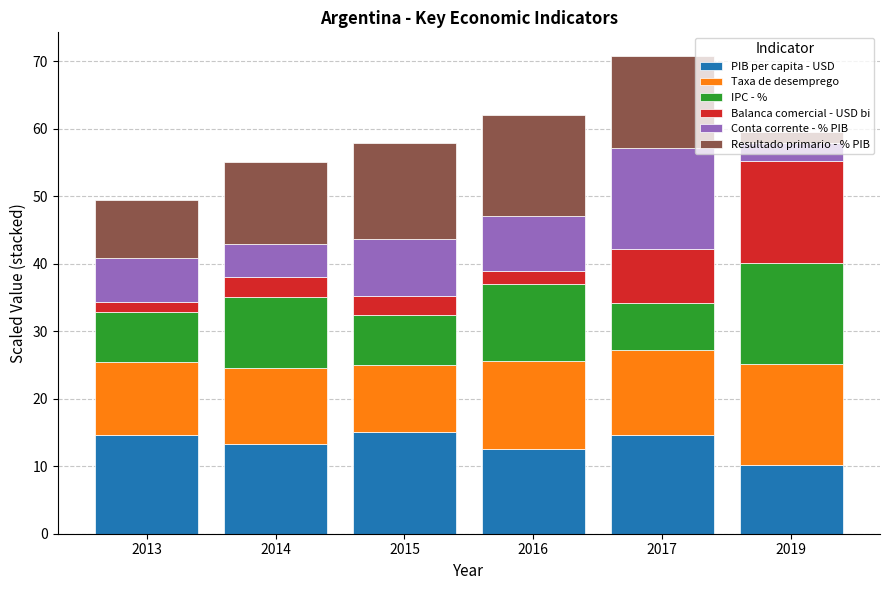

What is the average value of the PIB per capita - USD series?

13.4